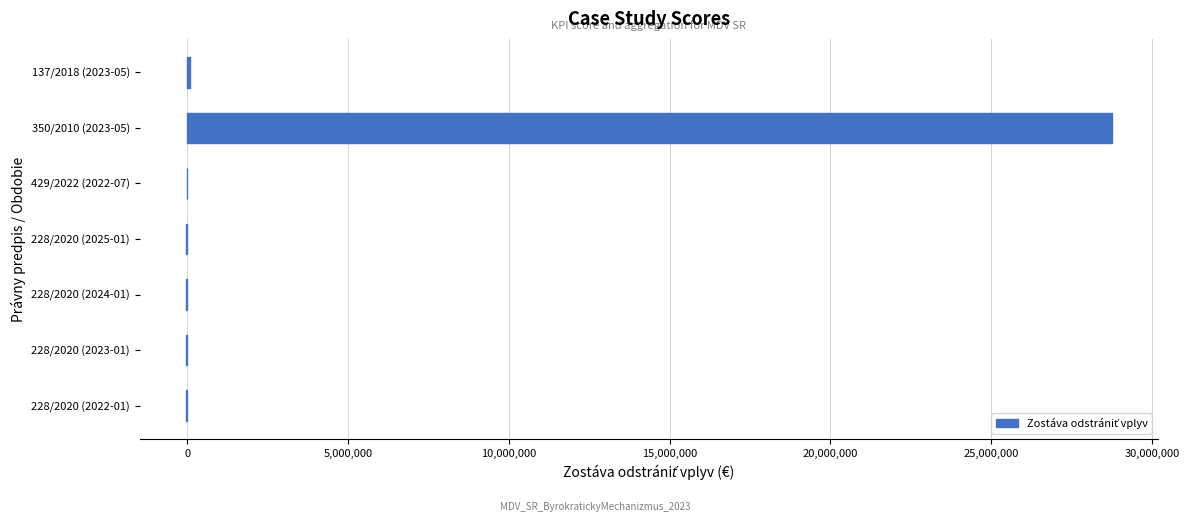

At which category does the chart reach its peak across all series?

350/2010 (2023-05)